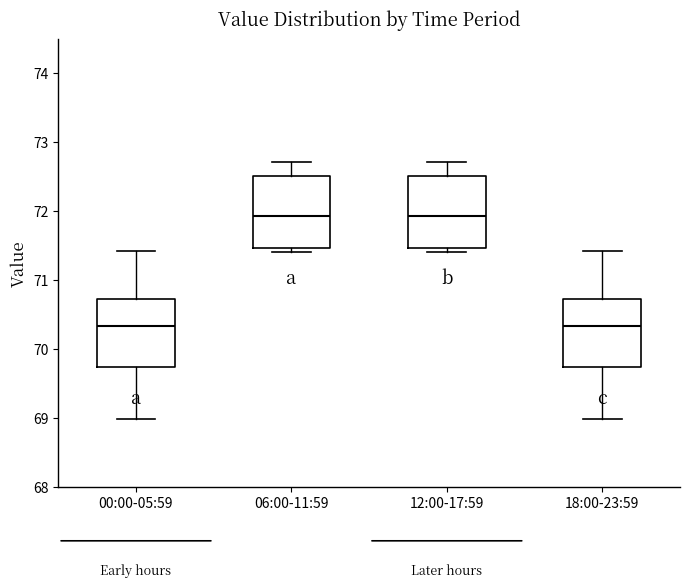

Reading left to right, read every box against the y-axis: the position of its median line, the range the box covers, and the ends of its whiskers. The values are not printed on the chart, so give them approximately, as read against the axis.

00:00-05:59: median 70.3, box 69.7 to 70.7, whiskers 69.0 to 71.4
06:00-11:59: median 71.9, box 71.5 to 72.5, whiskers 71.4 to 72.7
12:00-17:59: median 71.9, box 71.5 to 72.5, whiskers 71.4 to 72.7
18:00-23:59: median 70.3, box 69.7 to 70.7, whiskers 69.0 to 71.4